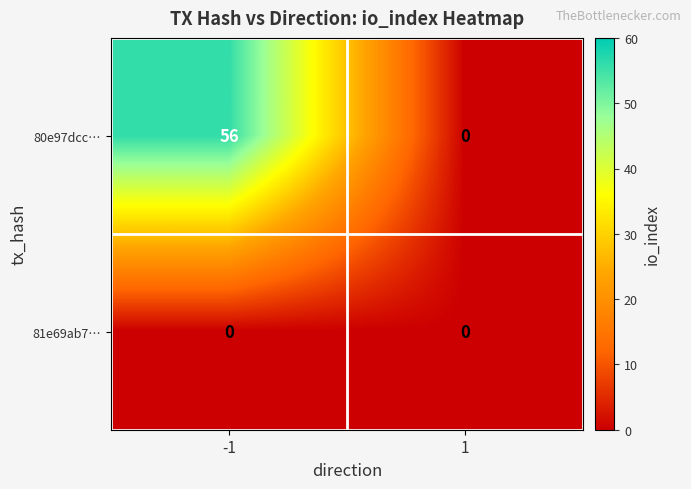

Reading right to left, list all the values displayed in this chart.

80e97dcc…: 0	56
81e69ab7…: 0	0